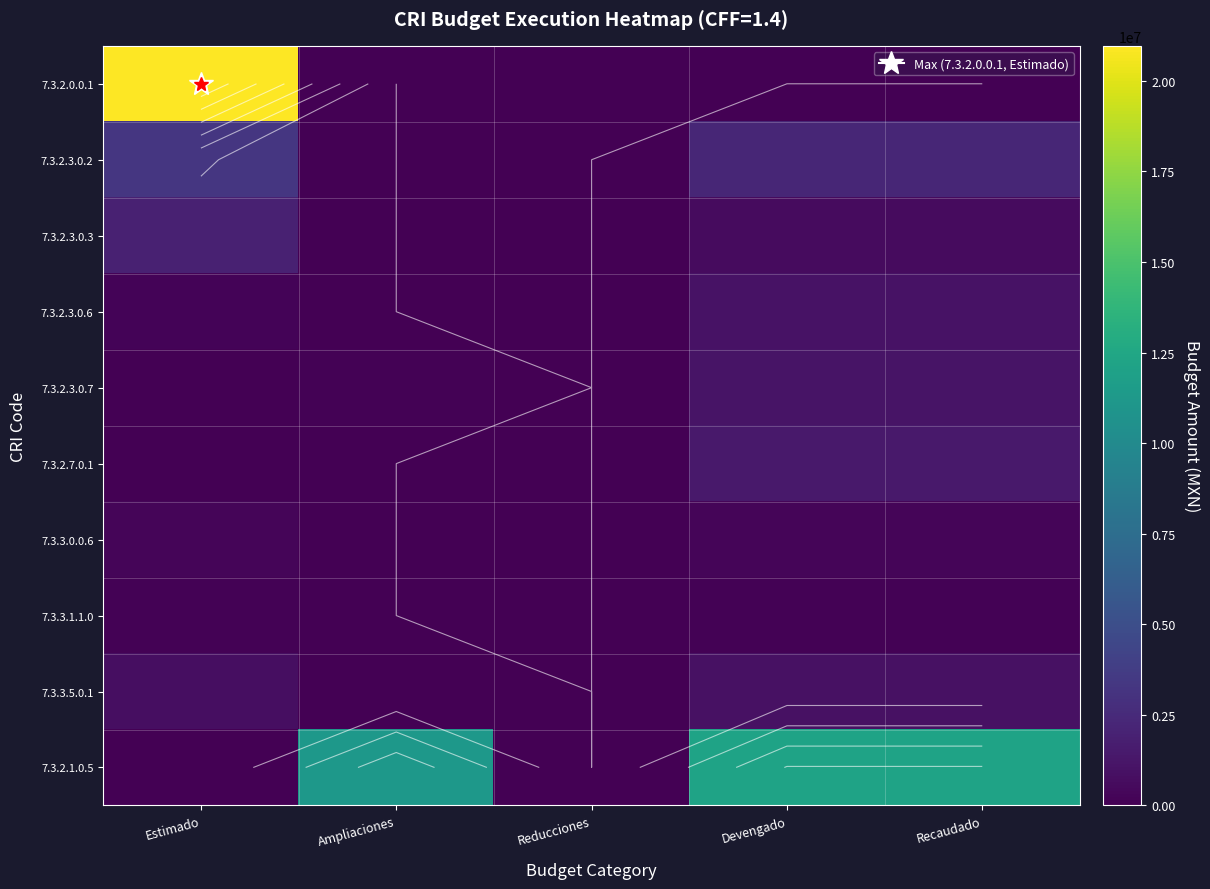

At how many categories does at least one series exceed 1654683?

4